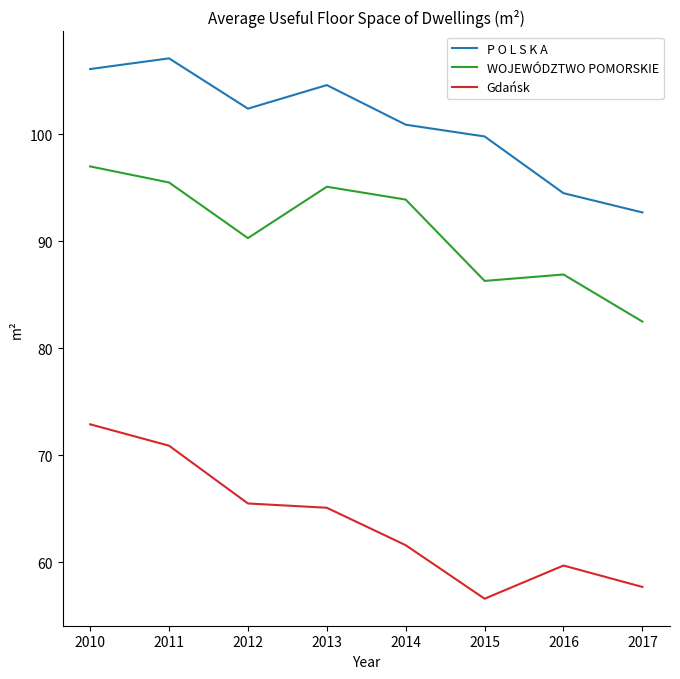

Which series has the widest spread of values?

Gdańsk